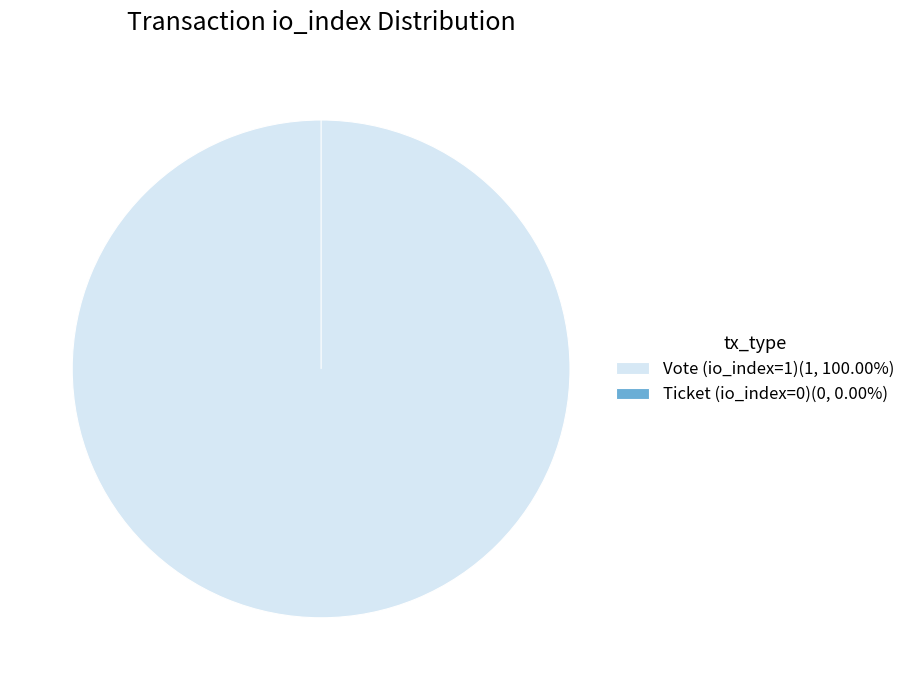

Rank the categories by value from highest to lowest.

Vote (io_index=1), Ticket (io_index=0)